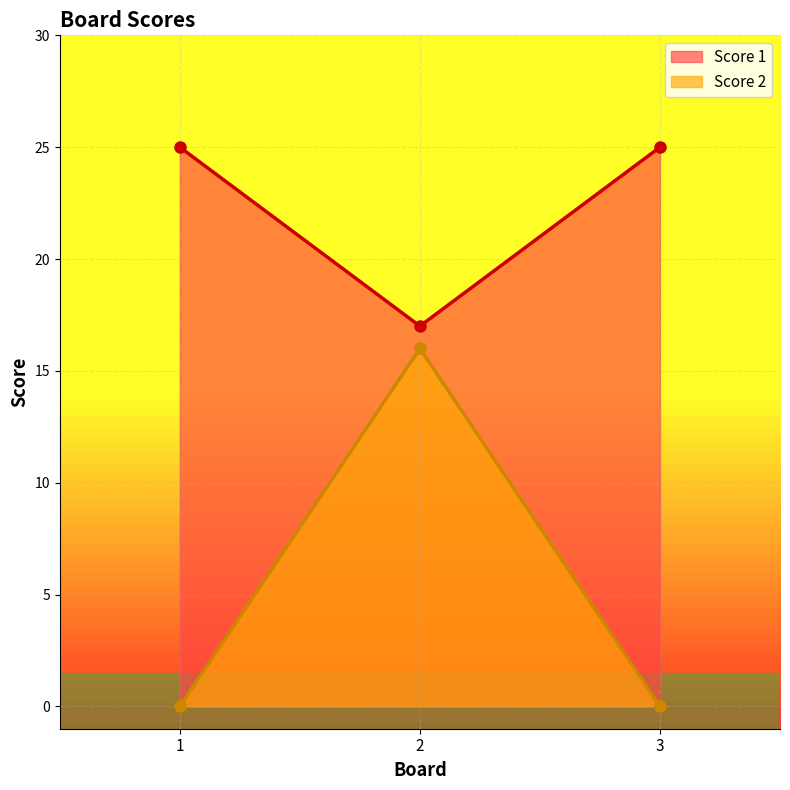

Which label corresponds to the largest value in the chart?

1